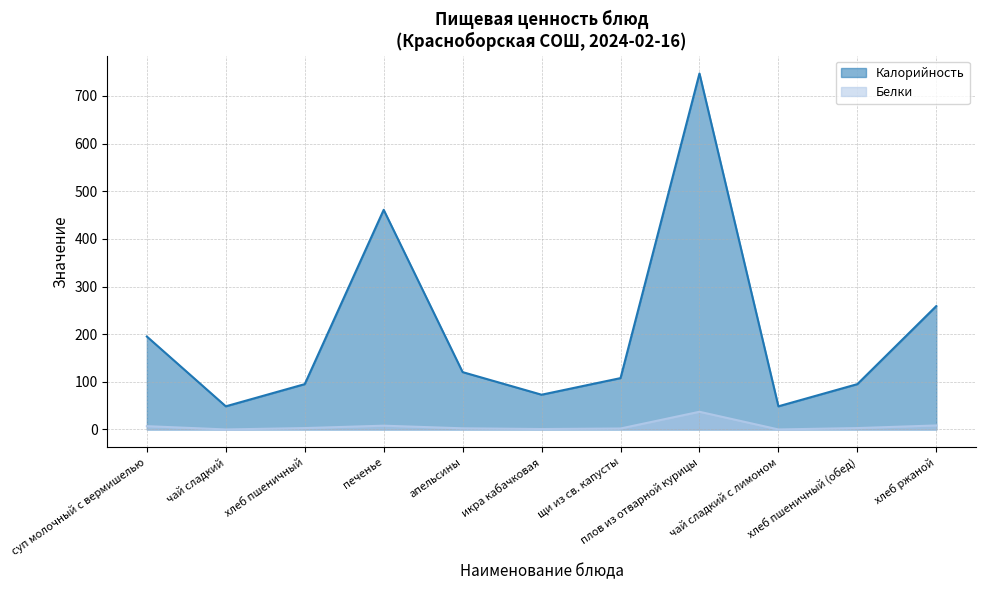

What is the average value of the Калорийность series?

204.6